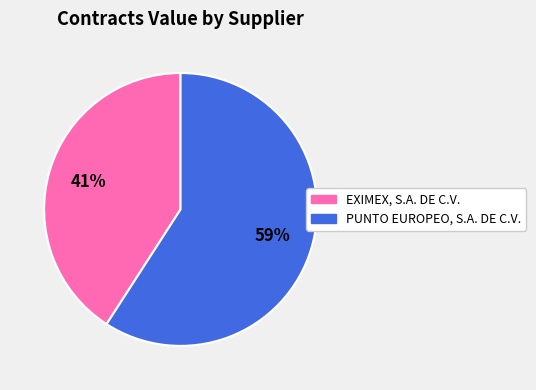

To the nearest percent, what is the average slice percentage?

50%